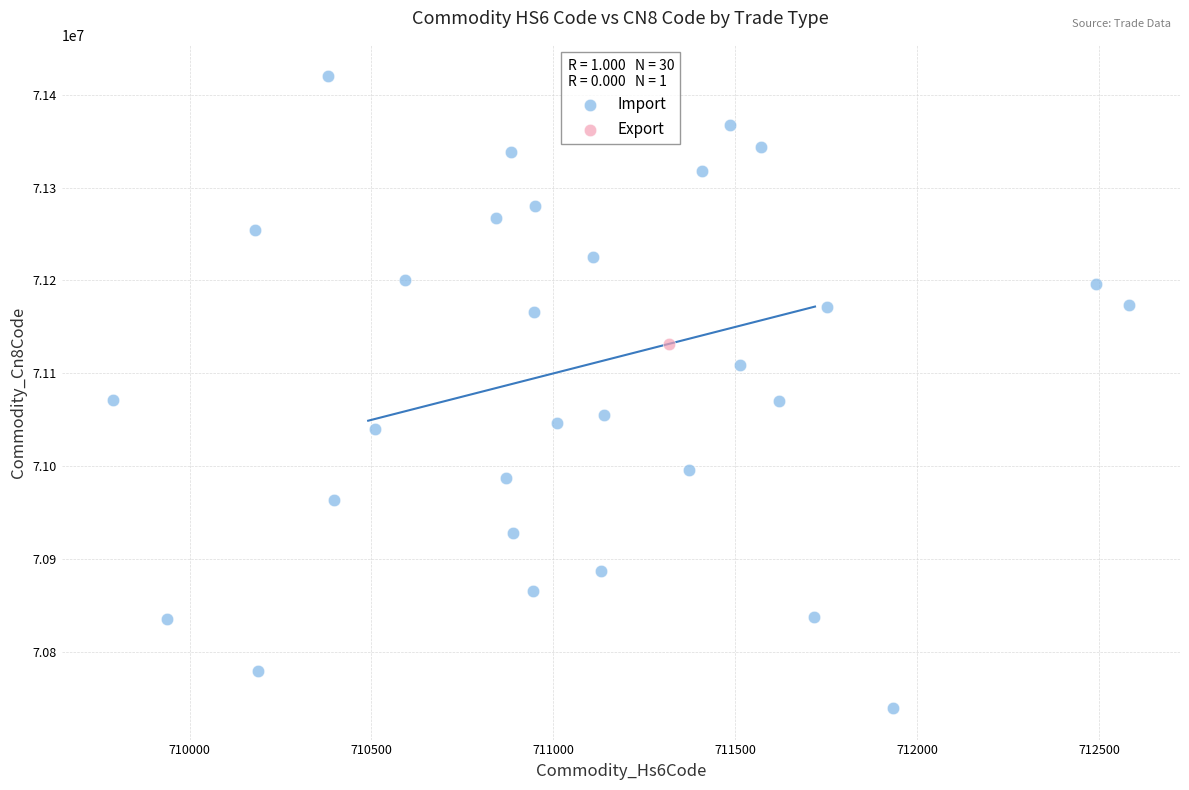

What are all the series names shown in the legend?

Import, Export